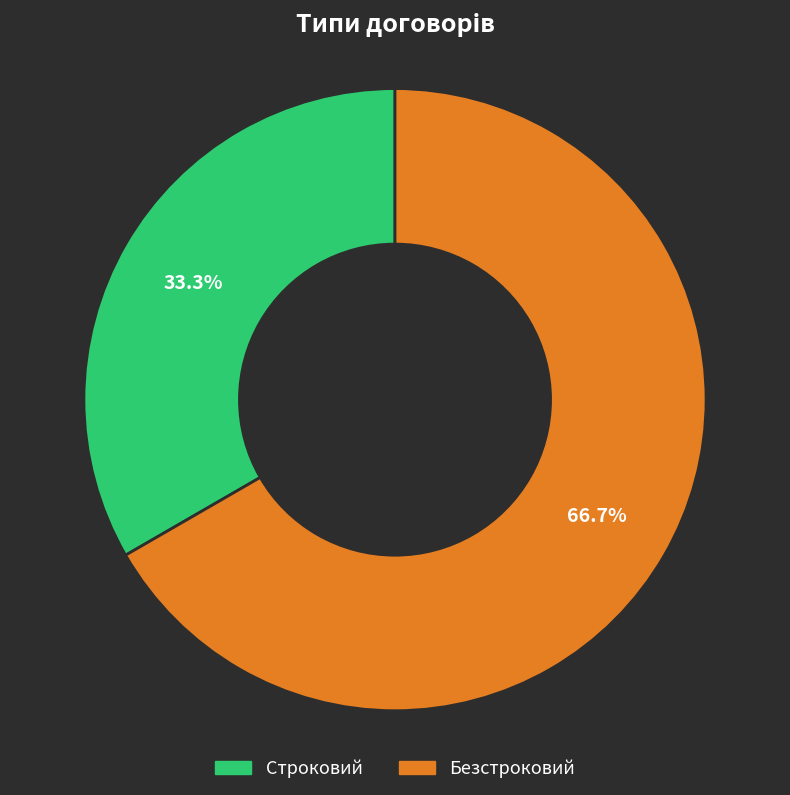

Combined, do Безстроковий and Строковий account for over 50%?

Yes